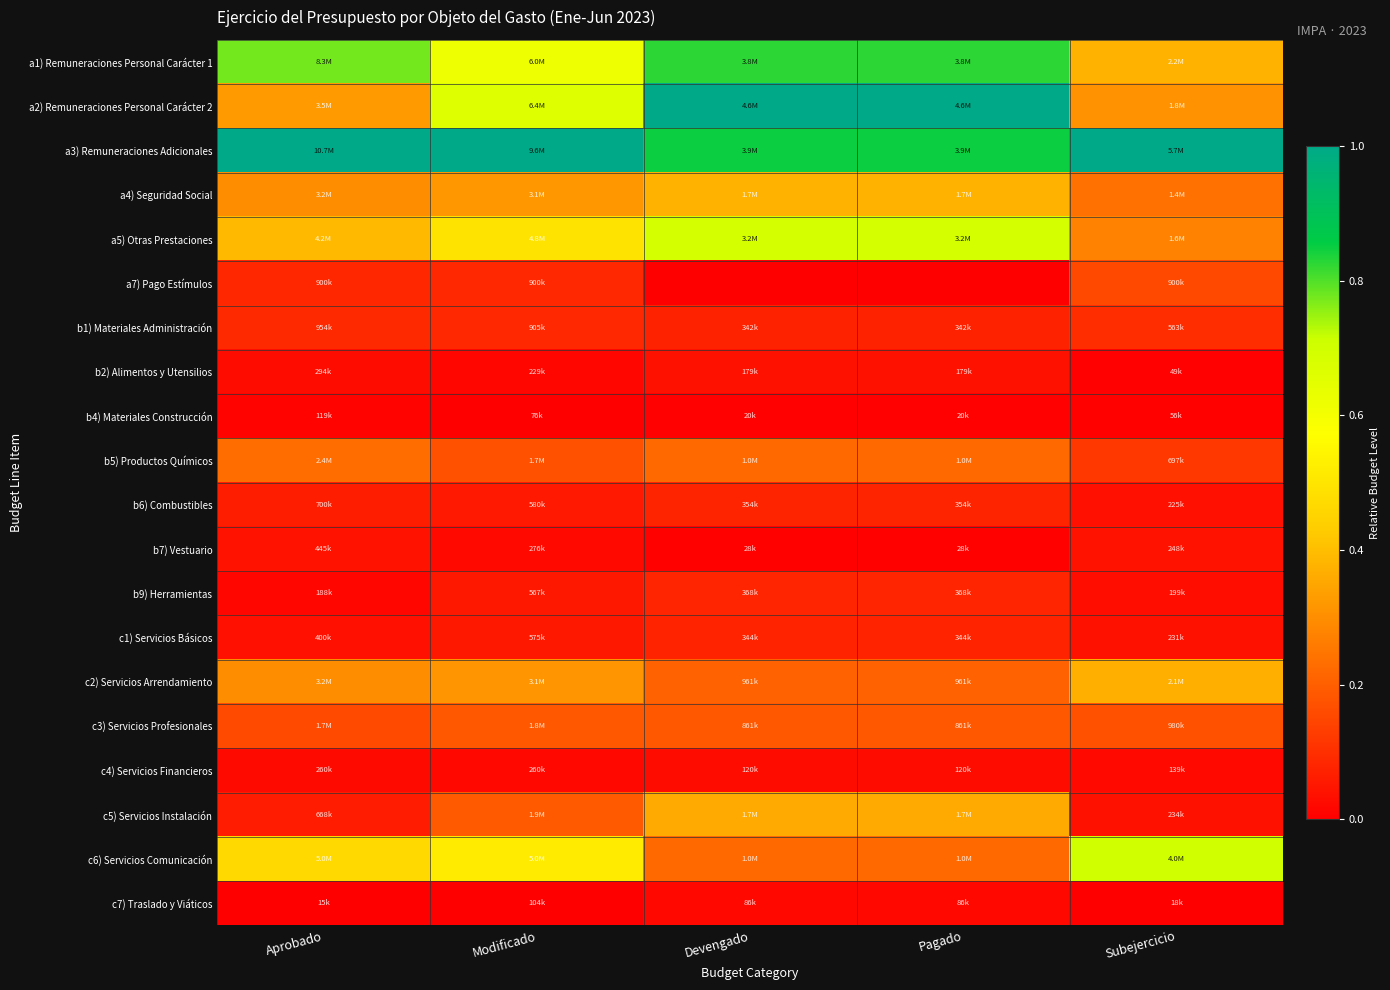

Reading left to right, extract all data points from this chart.

a1) Remuneraciones Personal Carácter 1: Aprobado=0.8	Modificado=0.6	Devengado=0.8	Pagado=0.8	Subejercicio=0.4
a2) Remuneraciones Personal Carácter 2: Aprobado=0.3	Modificado=0.7	Devengado=1.0	Pagado=1.0	Subejercicio=0.3
a3) Remuneraciones Adicionales: Aprobado=1.0	Modificado=1.0	Devengado=0.8	Pagado=0.8	Subejercicio=1.0
a4) Seguridad Social: Aprobado=0.3	Modificado=0.3	Devengado=0.4	Pagado=0.4	Subejercicio=0.2
a5) Otras Prestaciones: Aprobado=0.4	Modificado=0.5	Devengado=0.7	Pagado=0.7	Subejercicio=0.3
a7) Pago Estímulos: Aprobado=0.1	Modificado=0.1	Devengado=0.0	Pagado=0.0	Subejercicio=0.2
b1) Materiales Administración: Aprobado=0.1	Modificado=0.1	Devengado=0.1	Pagado=0.1	Subejercicio=0.1
b2) Alimentos y Utensilios: Aprobado=0.0	Modificado=0.0	Devengado=0.0	Pagado=0.0	Subejercicio=0.0
b4) Materiales Construcción: Aprobado=0.0	Modificado=0.0	Devengado=0.0	Pagado=0.0	Subejercicio=0.0
b5) Productos Químicos: Aprobado=0.2	Modificado=0.2	Devengado=0.2	Pagado=0.2	Subejercicio=0.1
b6) Combustibles: Aprobado=0.1	Modificado=0.1	Devengado=0.1	Pagado=0.1	Subejercicio=0.0
b7) Vestuario: Aprobado=0.0	Modificado=0.0	Devengado=0.0	Pagado=0.0	Subejercicio=0.0
b9) Herramientas: Aprobado=0.0	Modificado=0.1	Devengado=0.1	Pagado=0.1	Subejercicio=0.0
c1) Servicios Básicos: Aprobado=0.0	Modificado=0.1	Devengado=0.1	Pagado=0.1	Subejercicio=0.0
c2) Servicios Arrendamiento: Aprobado=0.3	Modificado=0.3	Devengado=0.2	Pagado=0.2	Subejercicio=0.4
c3) Servicios Profesionales: Aprobado=0.2	Modificado=0.2	Devengado=0.2	Pagado=0.2	Subejercicio=0.2
c4) Servicios Financieros: Aprobado=0.0	Modificado=0.0	Devengado=0.0	Pagado=0.0	Subejercicio=0.0
c5) Servicios Instalación: Aprobado=0.1	Modificado=0.2	Devengado=0.4	Pagado=0.4	Subejercicio=0.0
c6) Servicios Comunicación: Aprobado=0.5	Modificado=0.5	Devengado=0.2	Pagado=0.2	Subejercicio=0.7
c7) Traslado y Viáticos: Aprobado=0.0	Modificado=0.0	Devengado=0.0	Pagado=0.0	Subejercicio=0.0